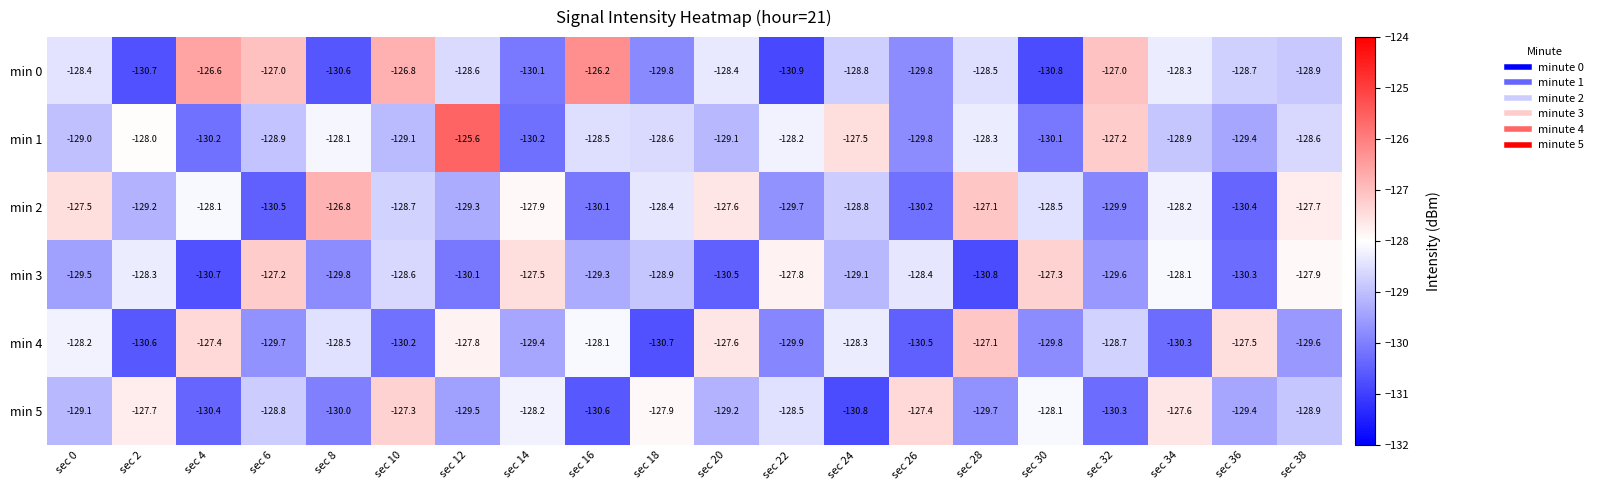

Where does the min 0 series first go above -128?

sec 4